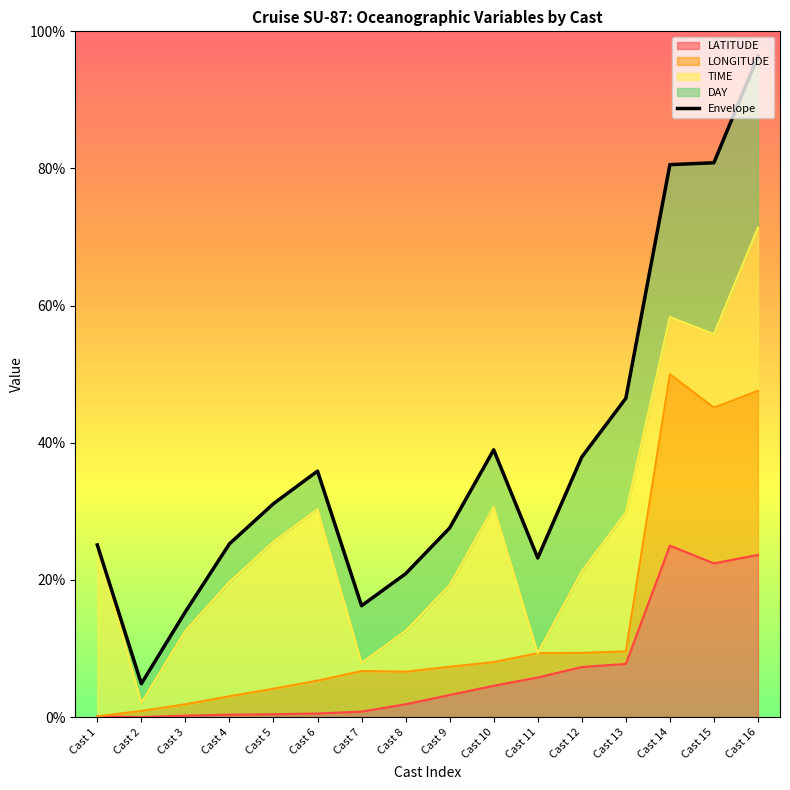

How many lines are shown in the chart?

2